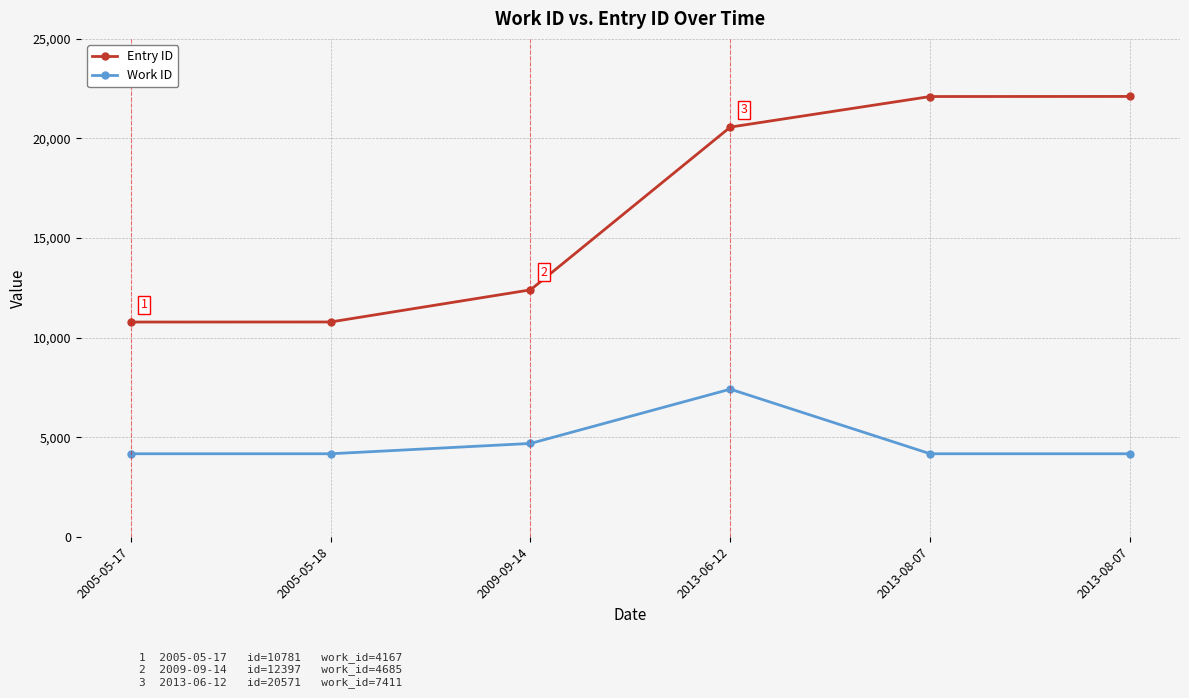

At how many categories does at least one series exceed 7897?

6